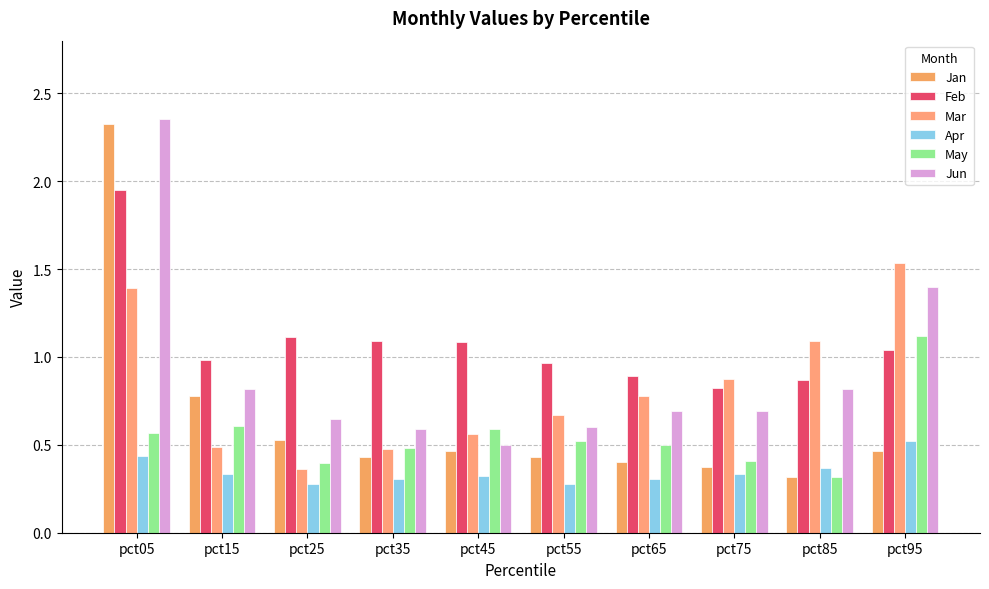

Is the value of Apr at pct95 greater than the value of Jun at pct55?

No